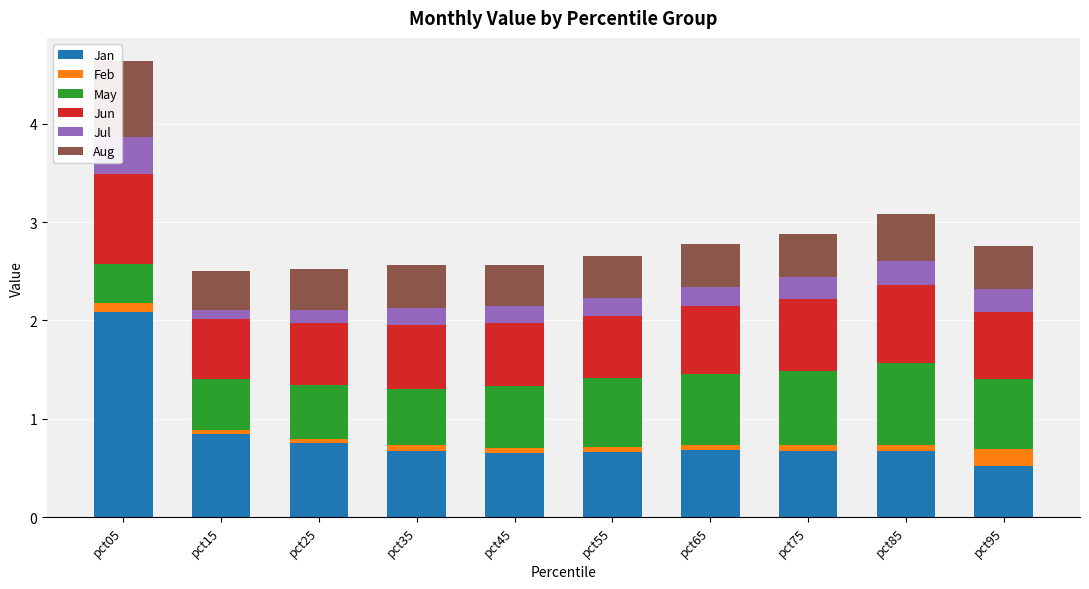

The Jan series shows 0.7 at pct35. True or false?

True